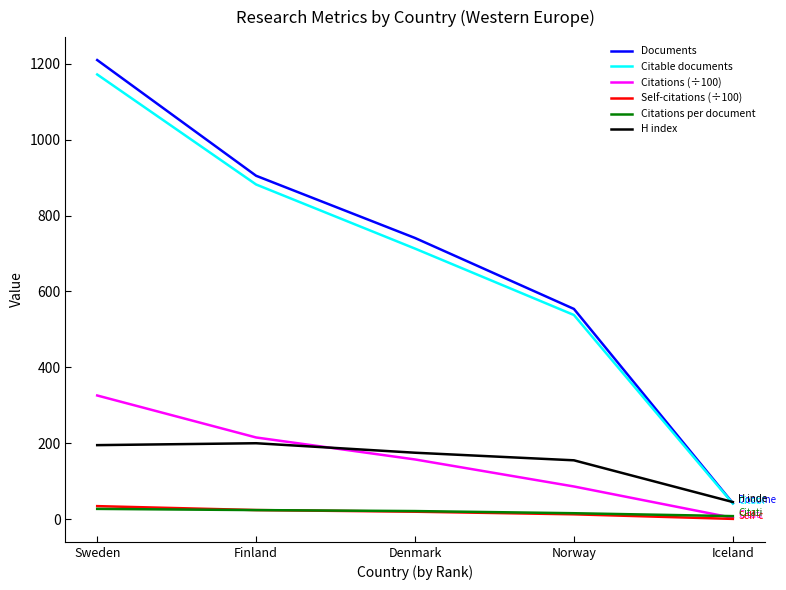

Is it true that Citations (÷100) equals 108.3 at Finland?

False